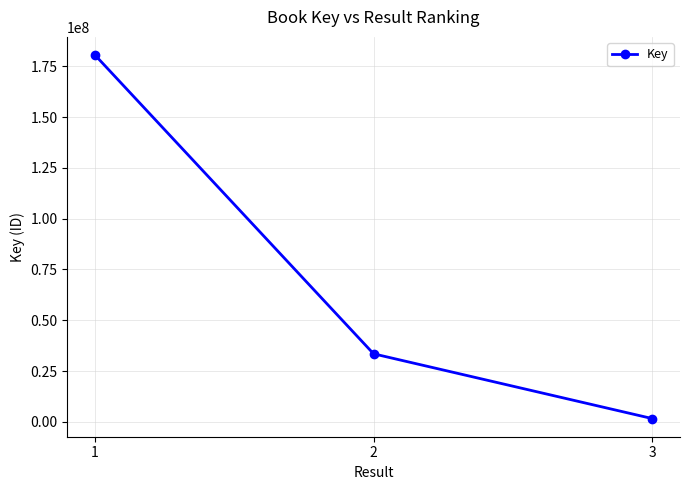

At which label does the data first exceed 33484821?

1